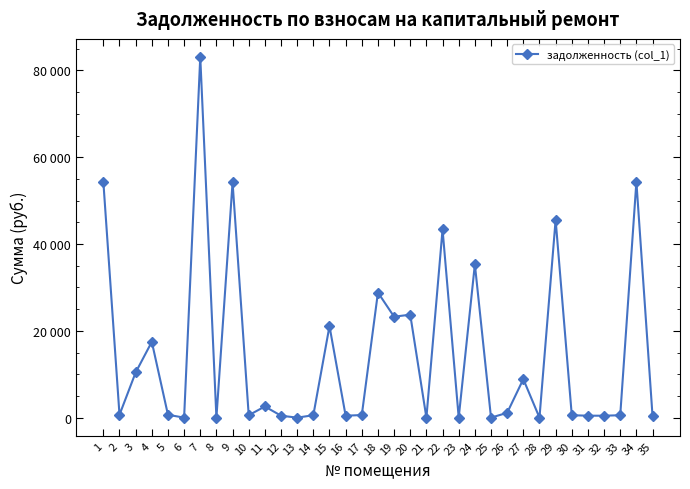

Is this an area chart (filled region under the line)?

No